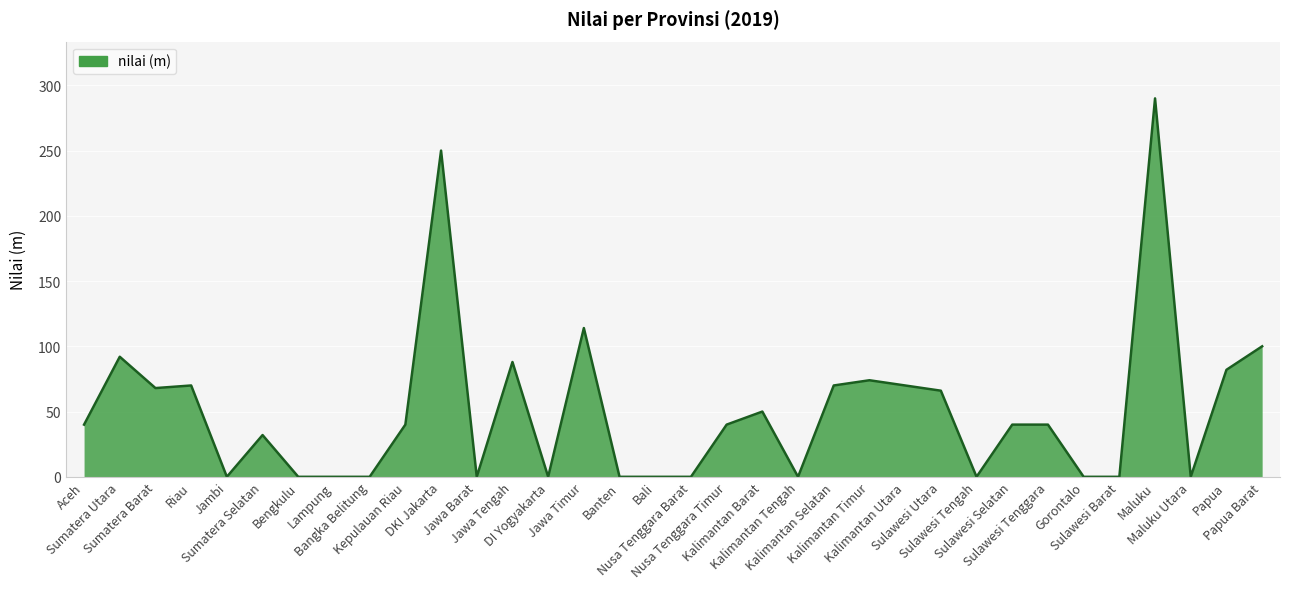

What is the difference between the values at Sulawesi Selatan and Lampung?

40